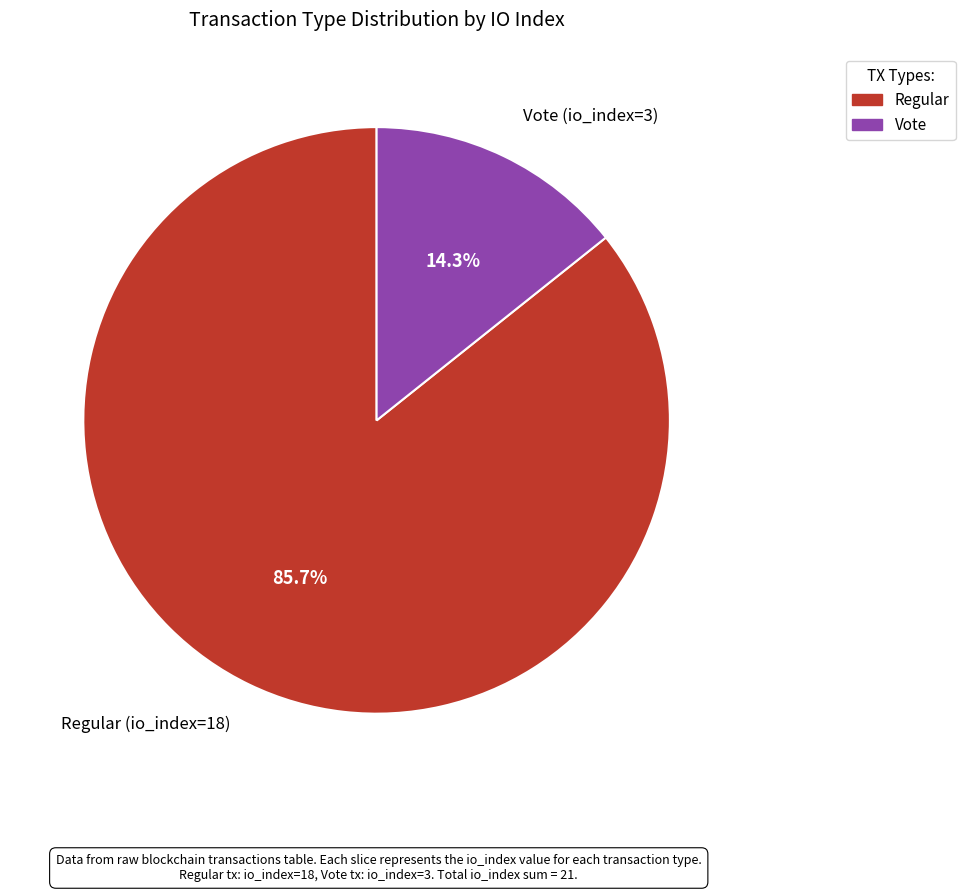

To the nearest percent, what is the difference between the largest and smallest slice percentages?

71%